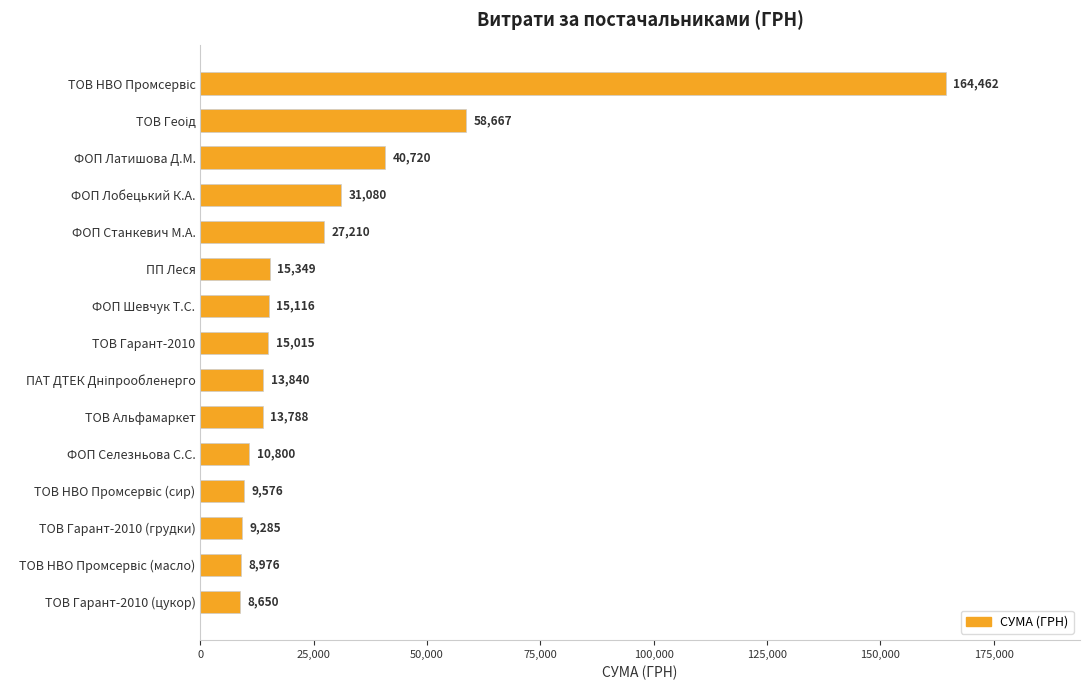

Approximately how many times larger is the value at ТОВ Гарант-2010 (цукор) compared to ФОП Шевчук Т.С.?

0.6